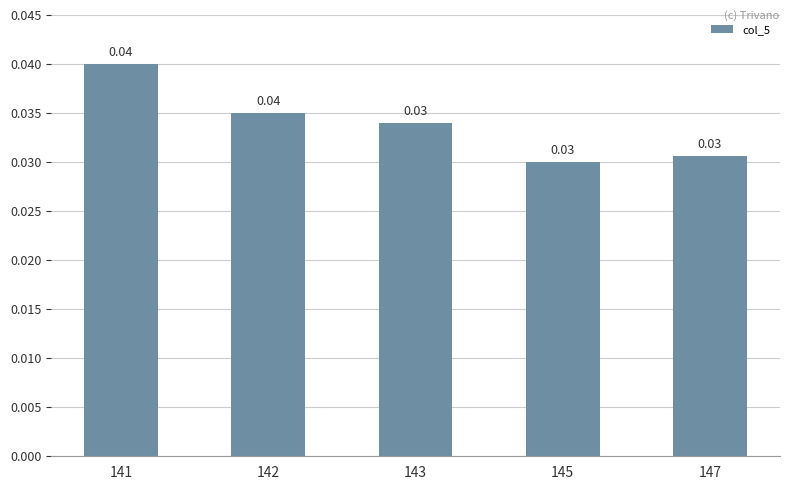

Count the number of data series in this chart.

1